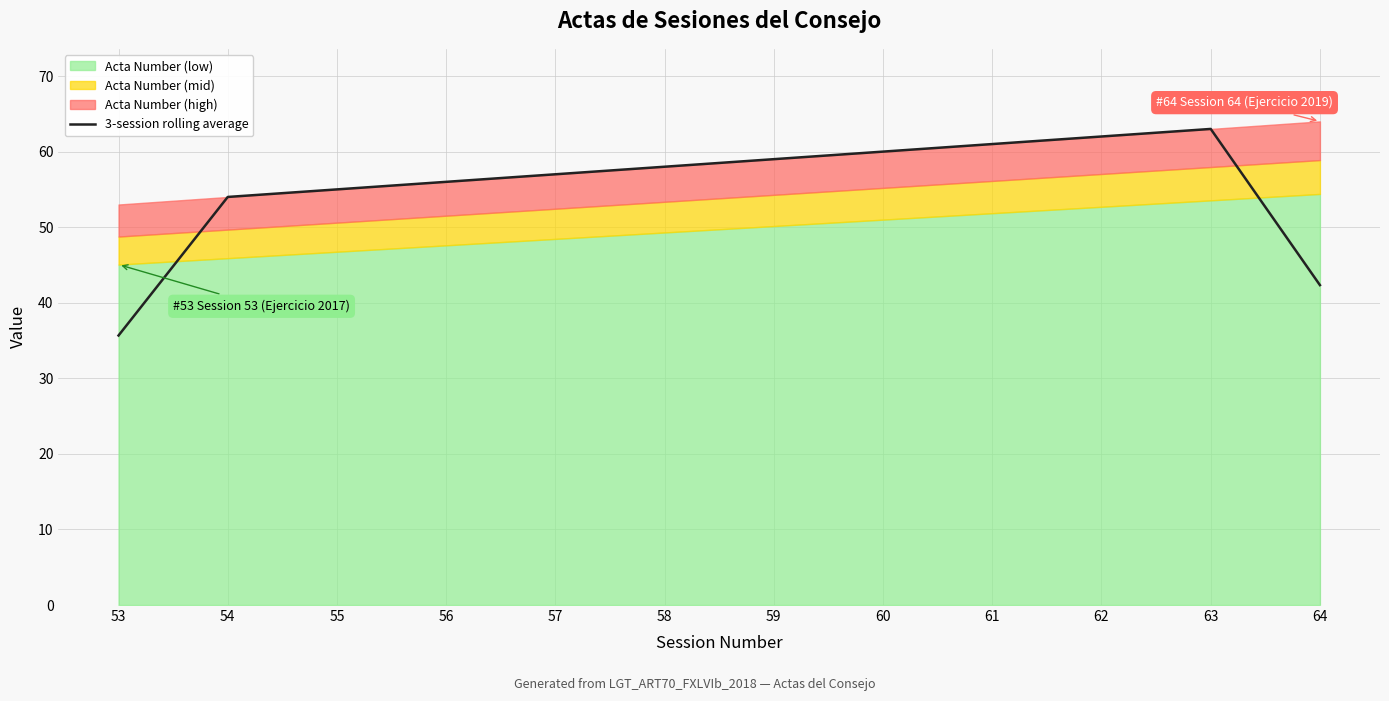

True or false: the data has more than 2 interior local peaks.

False